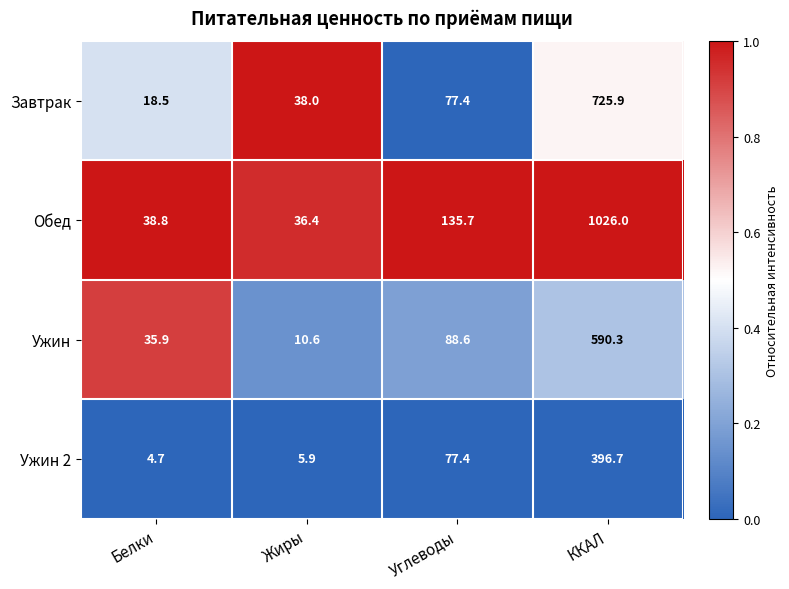

What is the smallest value displayed?

4.7